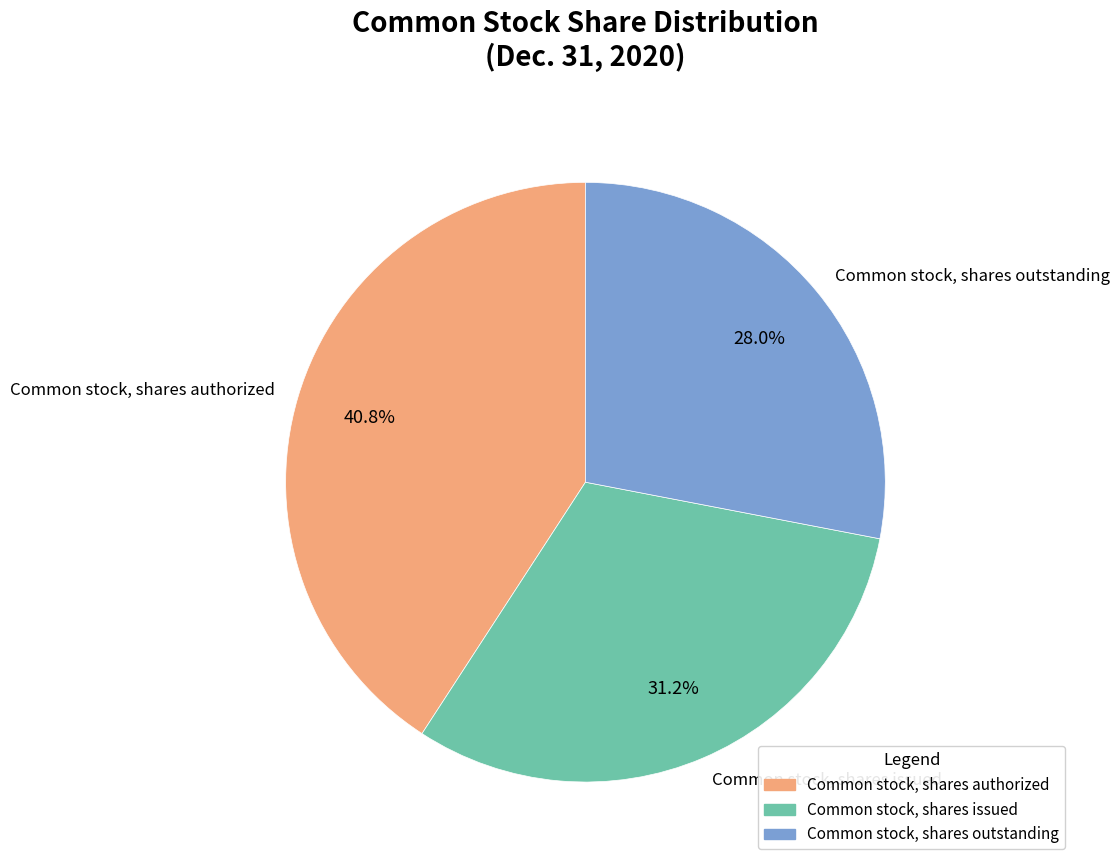

Does Common stock, shares outstanding represent more than half of the total?

No